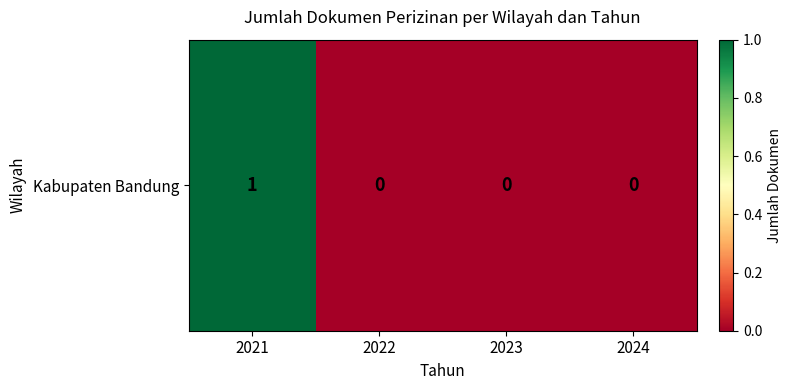

List the labels in order of value, smallest first.

2022, 2023, 2024, 2021